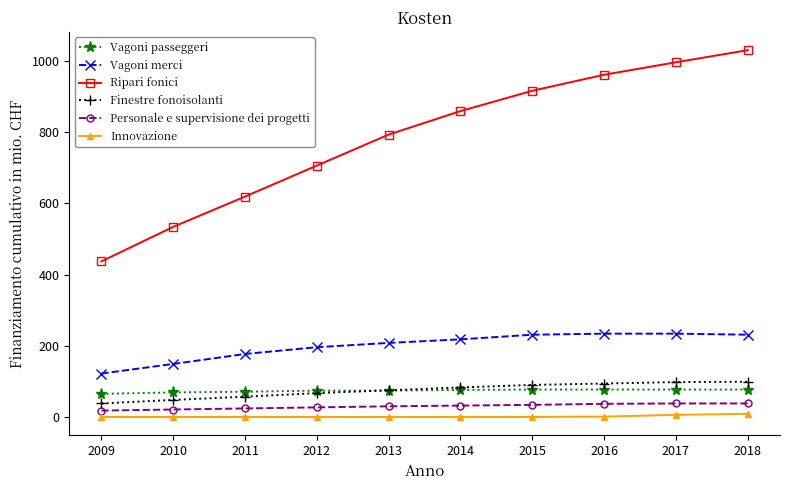

What is the difference between the highest and lowest values at 2017?

990